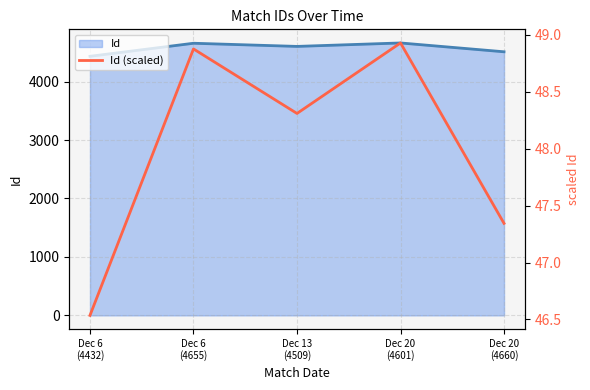

How many values are below 48?

2